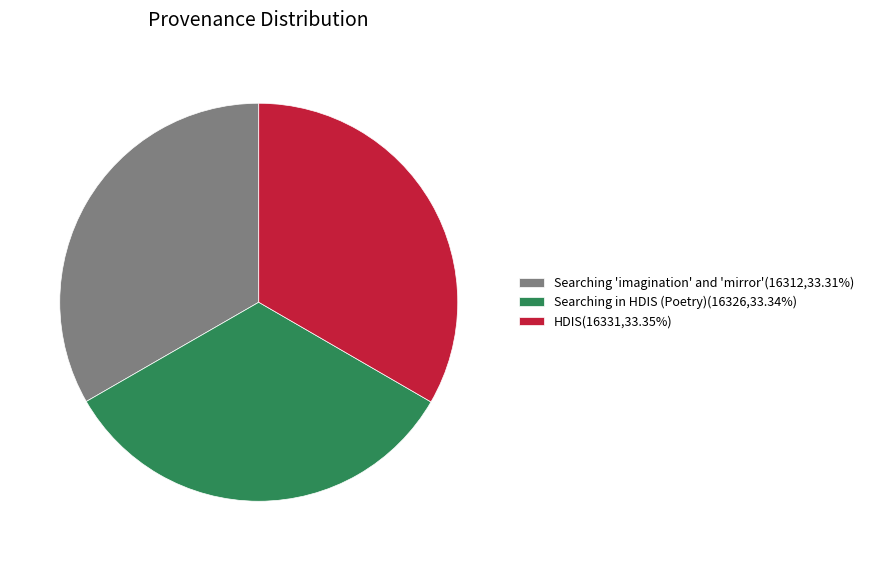

Combined, do Searching 'imagination' and 'mirror'(16312,33.31%) and HDIS(16331,33.35%) account for over 50%?

Yes